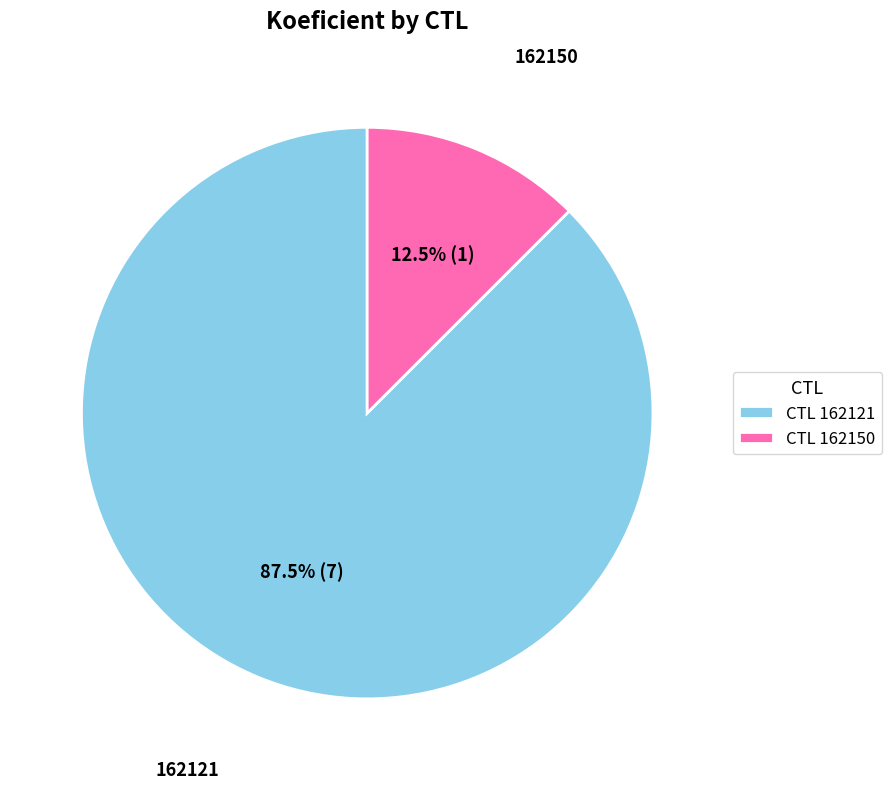

What is the ratio of the value at CTL 162121 to the value at CTL 162150?

7.0